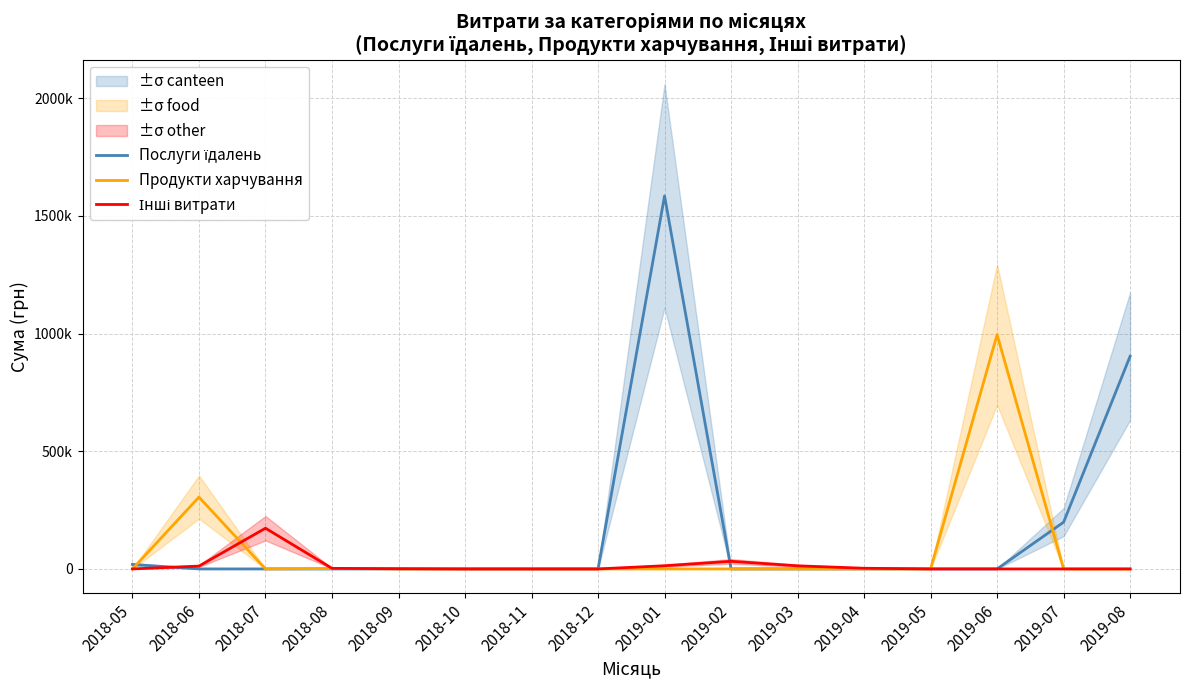

What is the label of the 1st point from the left?

2018-05